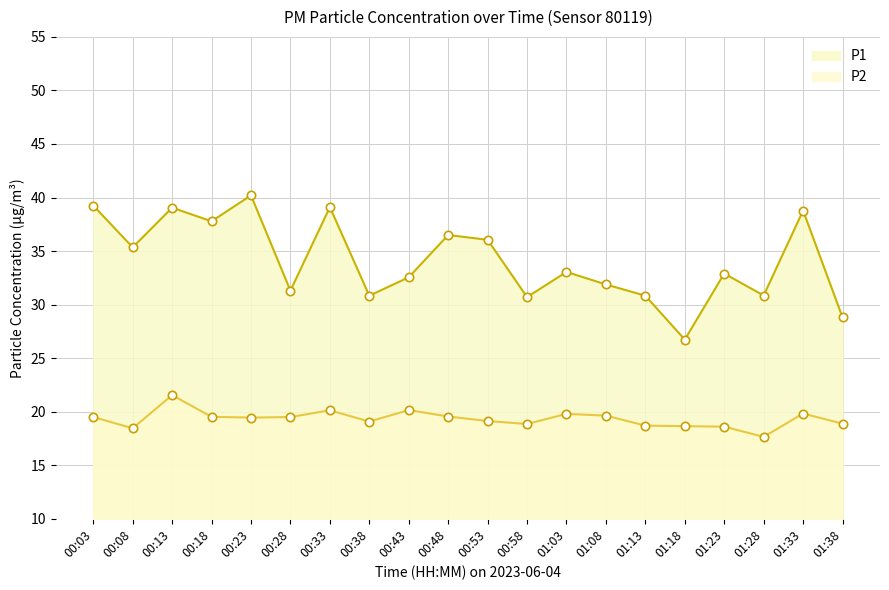

What is the difference between the P2 values at 00:13 and 00:33?

1.4